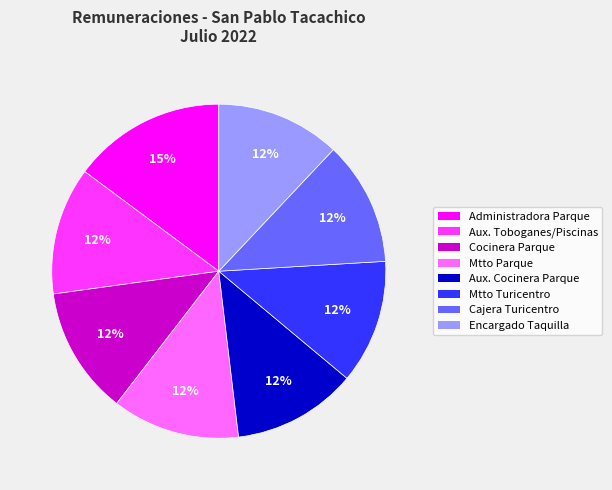

Is there a majority slice in this chart?

No